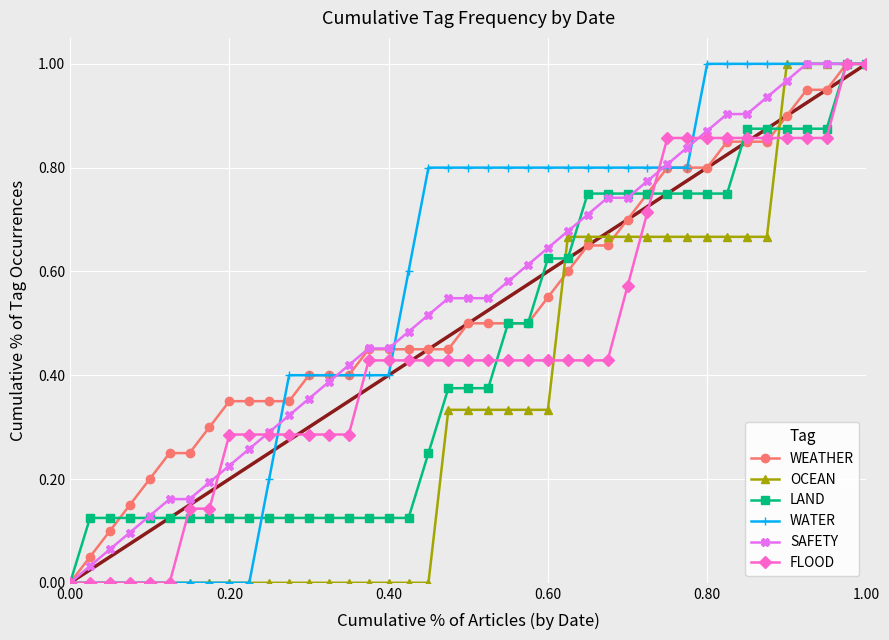

The OCEAN series shows 0.0 at 0.00. True or false?

True